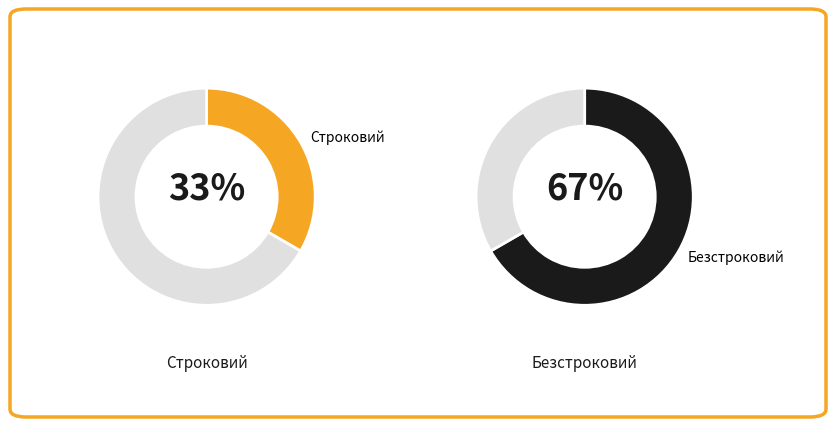

What is the ratio of the value at Строковий to the value at Безстроковий?

0.5